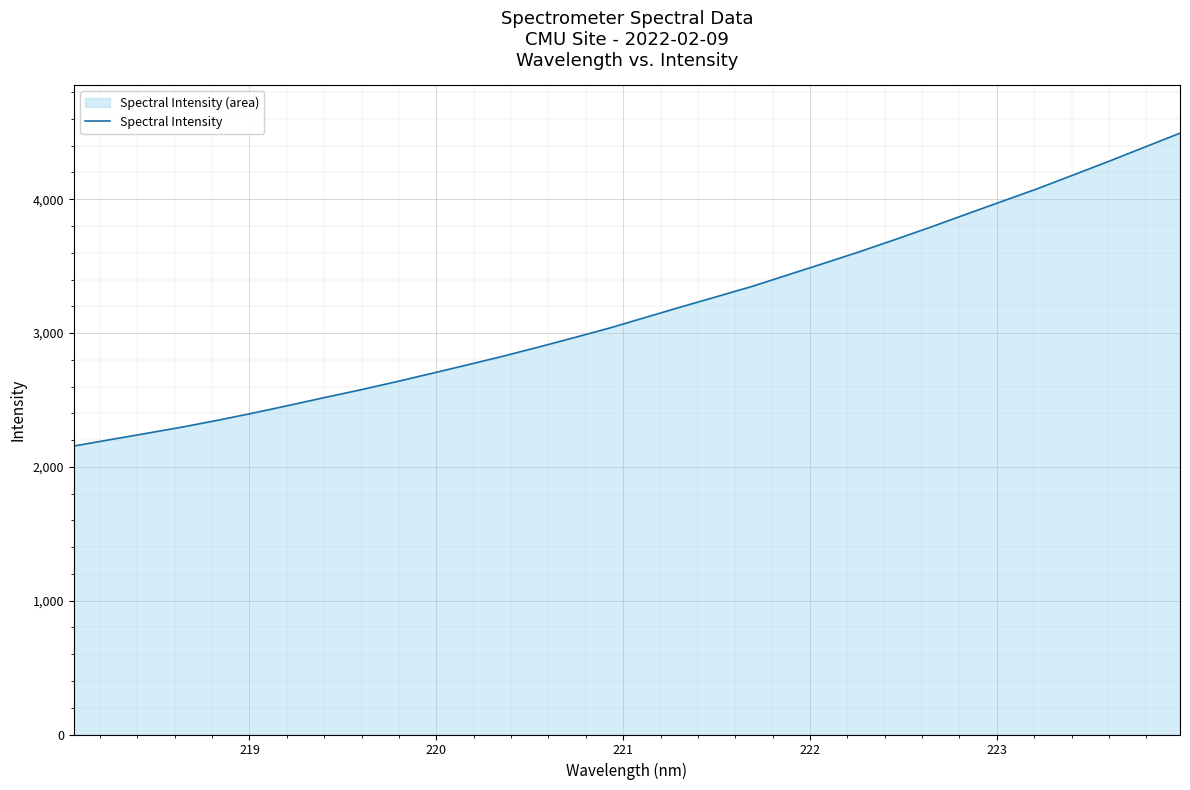

How many categories are shown in the chart?

32